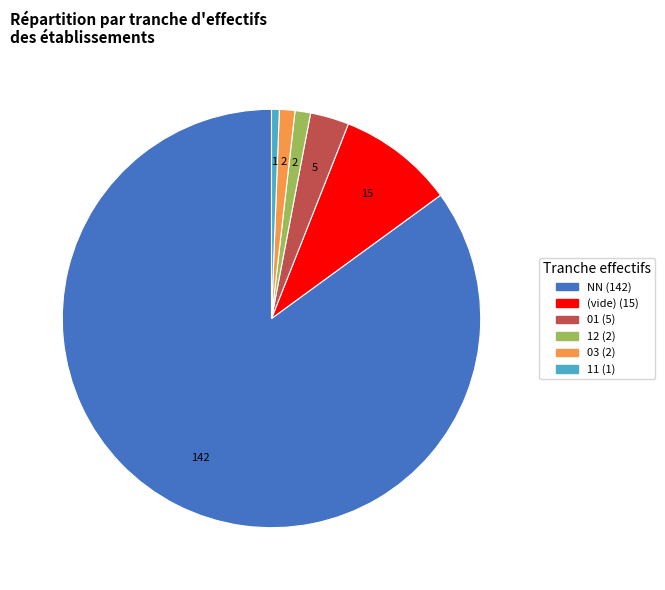

Is there a majority slice in this chart?

Yes